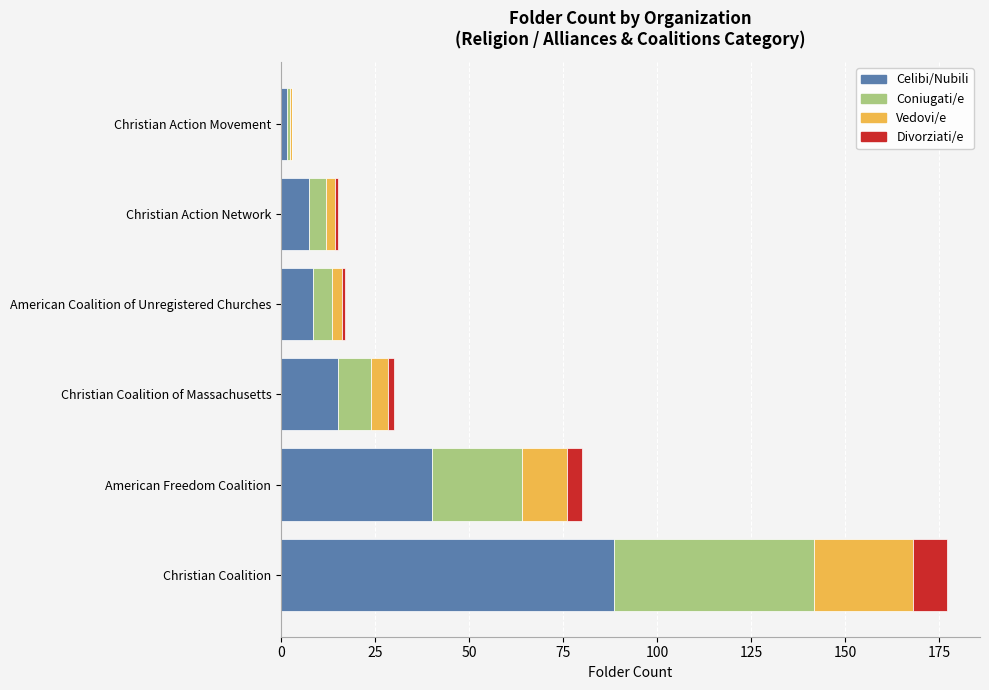

Which category has the highest value in the Celibi/Nubili series?

Christian Coalition